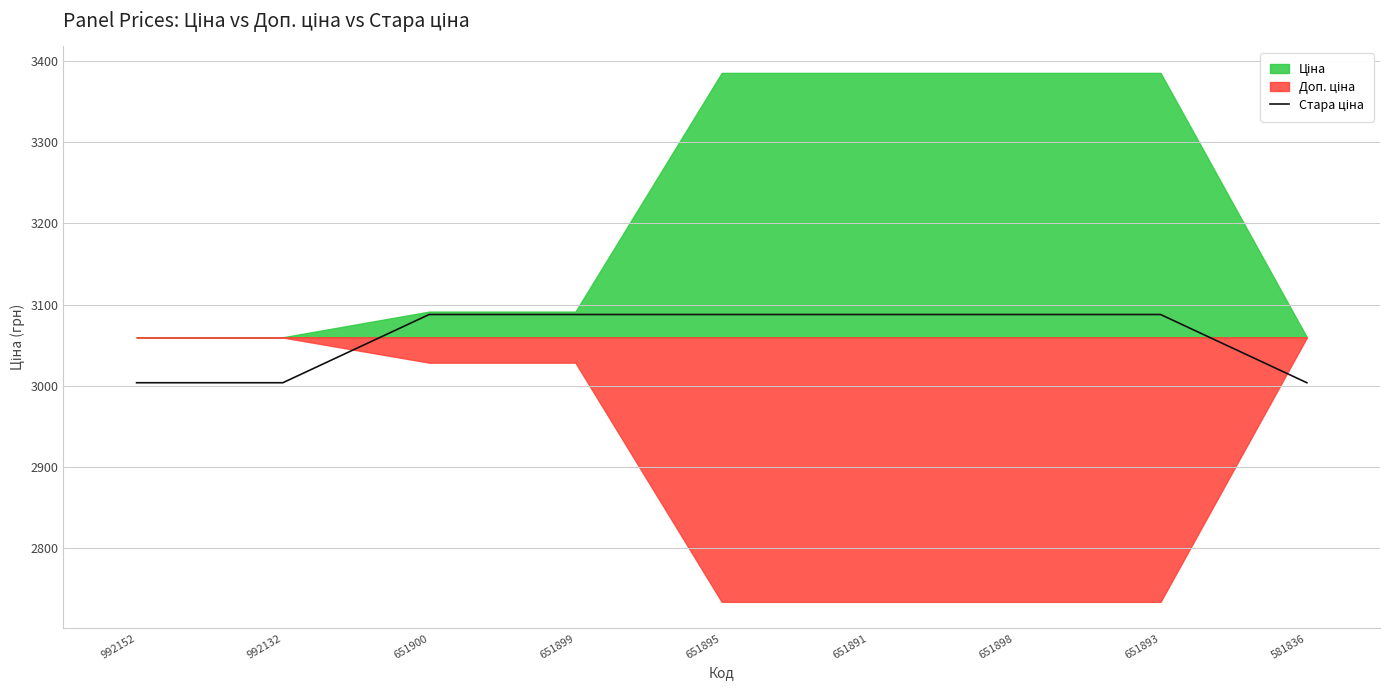

What is the average value?

3059.7